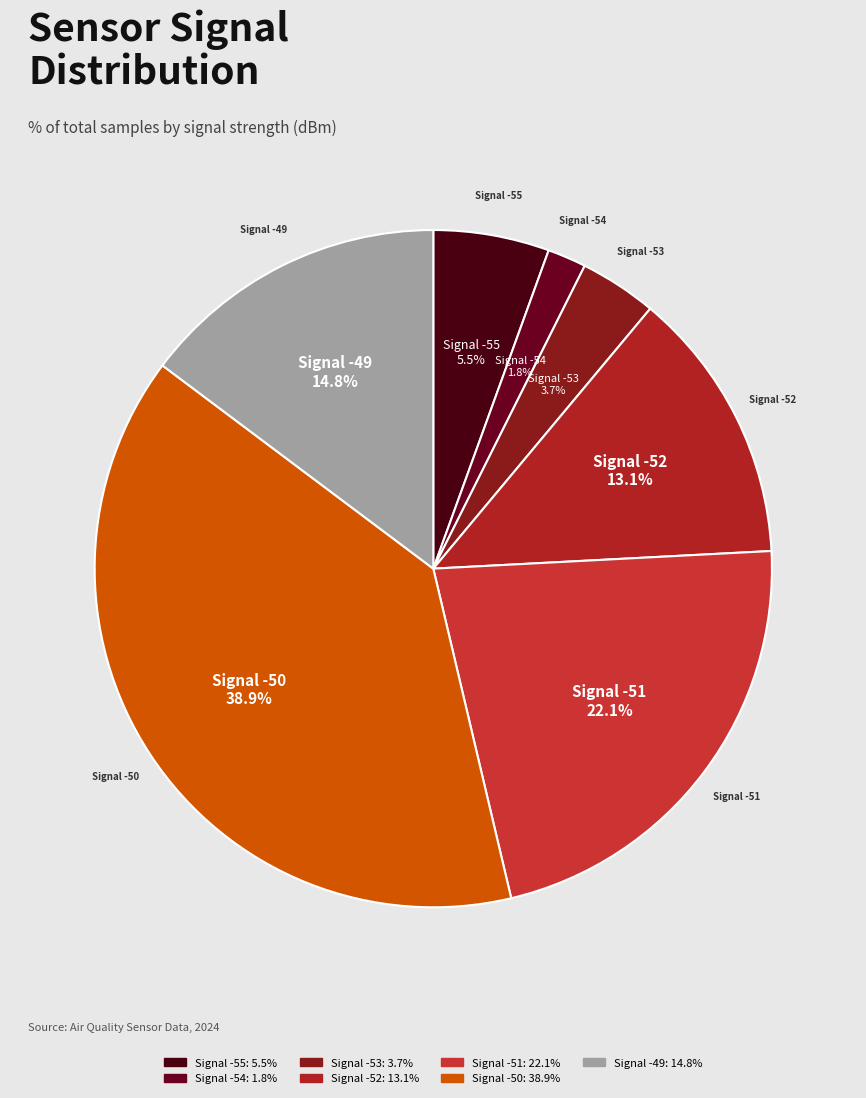

How many segments does this pie chart have?

7